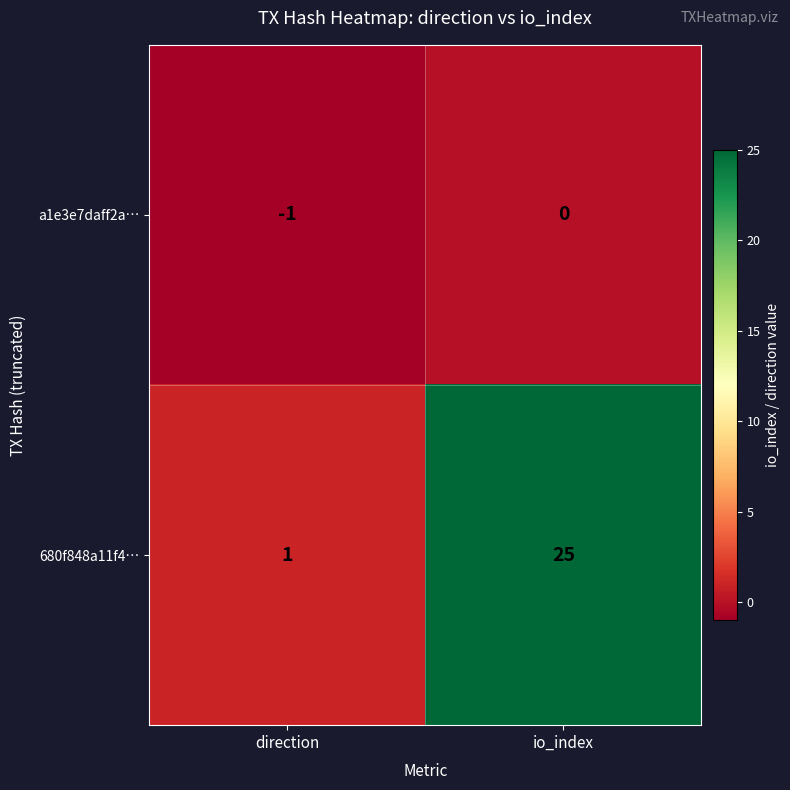

What is the total value across all series at io_index?

25